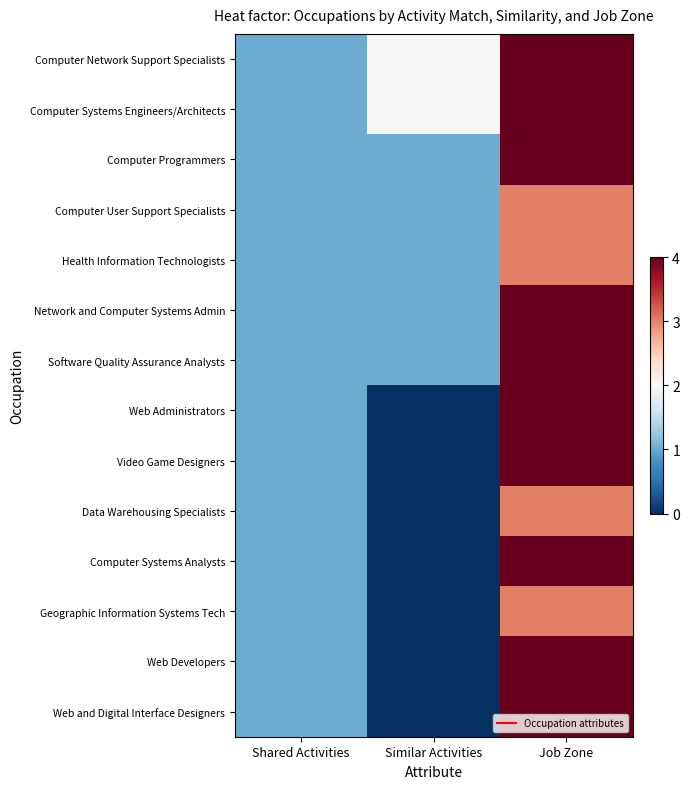

What is the greatest value displayed?

4